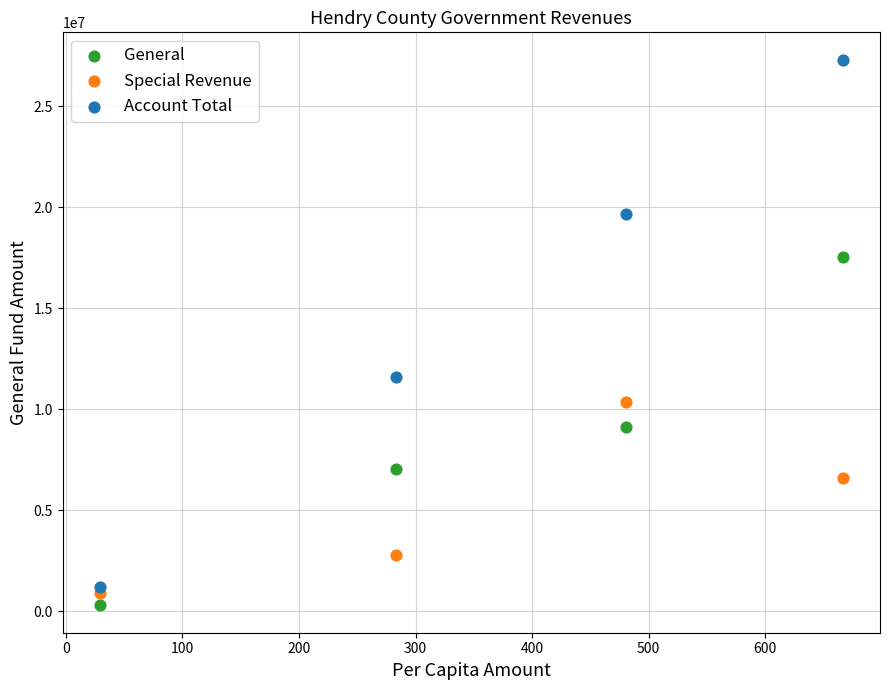

Which series reaches the minimum Y coordinate?

General